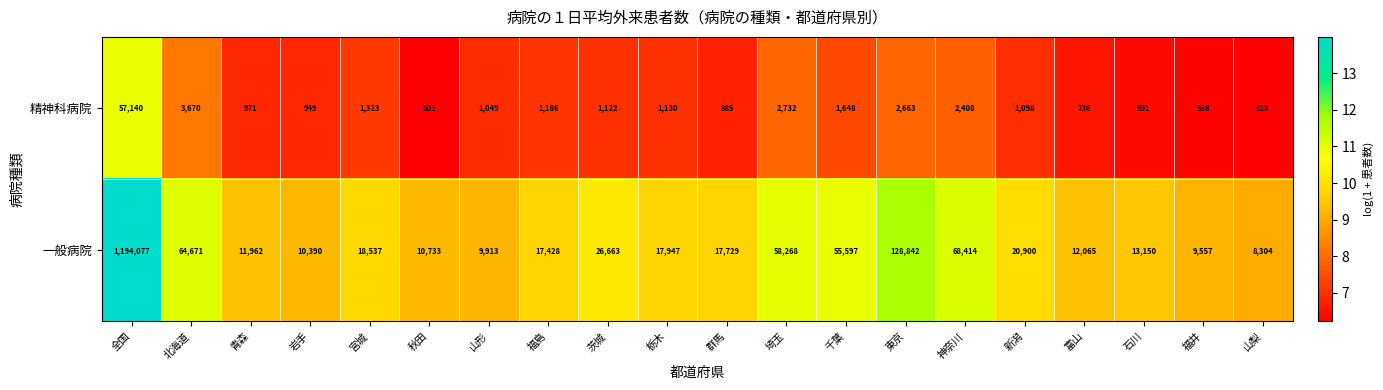

At 新潟, list the series in order from largest to smallest.

一般病院, 精神科病院